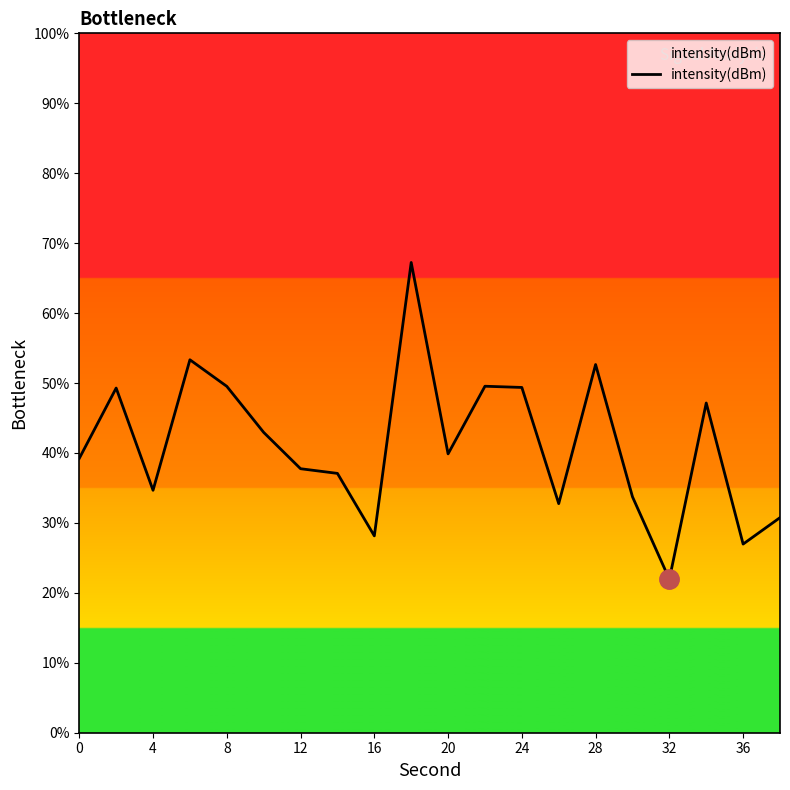

What is the maximum value shown in the chart?

67.2